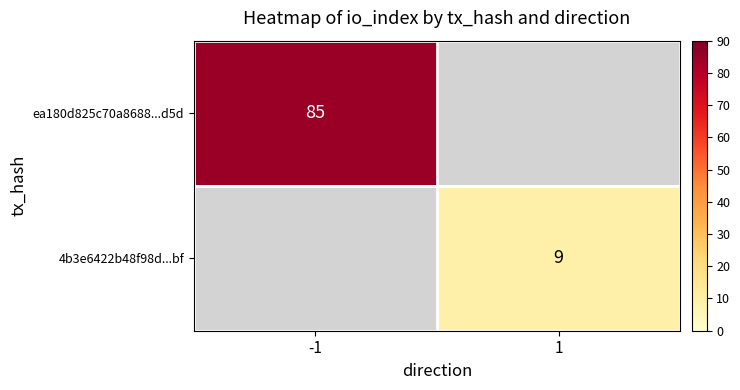

Is it true that ea180d825c70a8688...d5d equals 145 at -1?

False